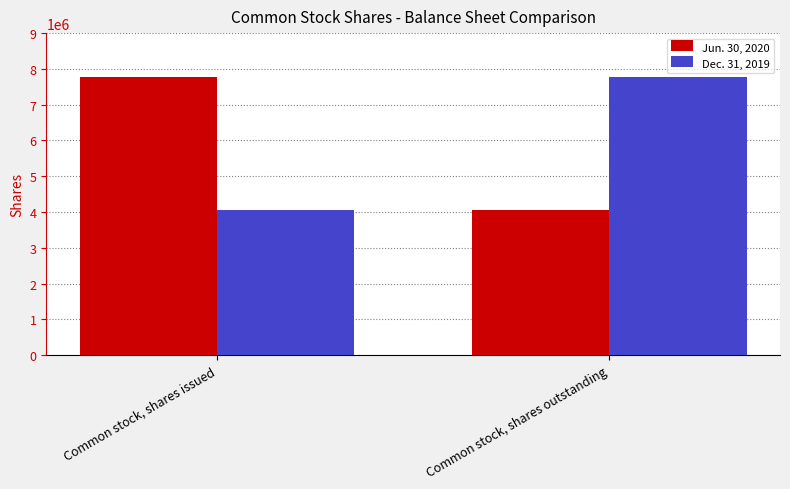

Is it true that Dec. 31, 2019 equals 2344479 at Common stock, shares outstanding?

False